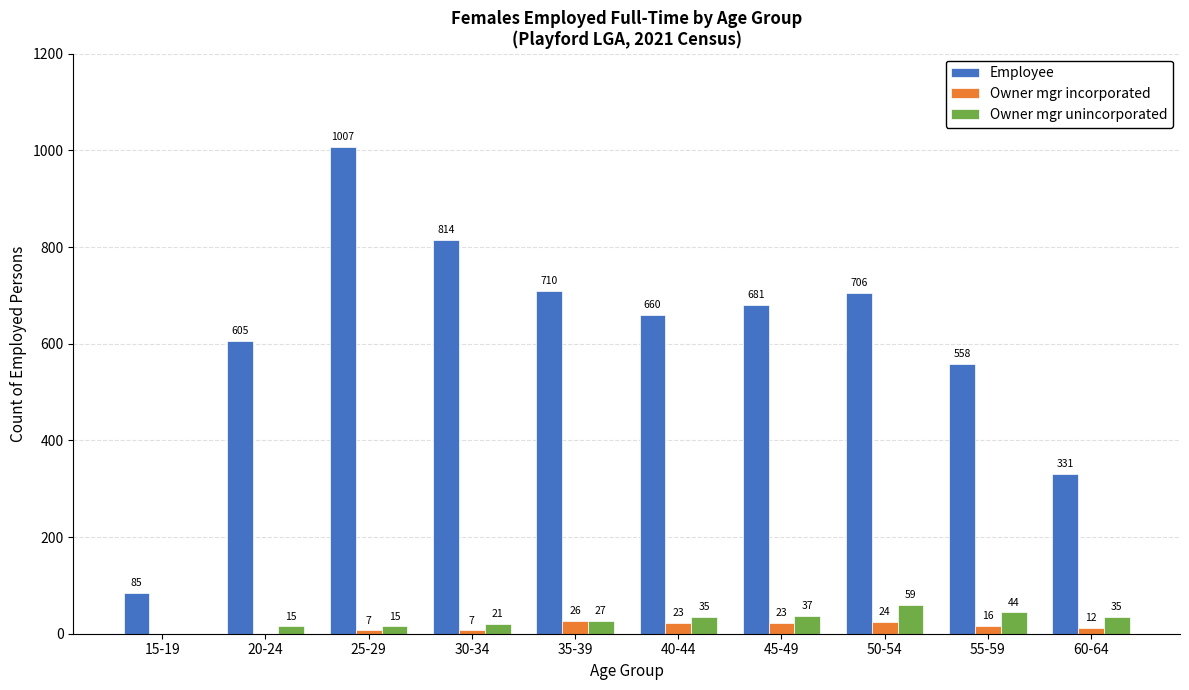

What is the sum of all Owner mgr incorporated values?

138